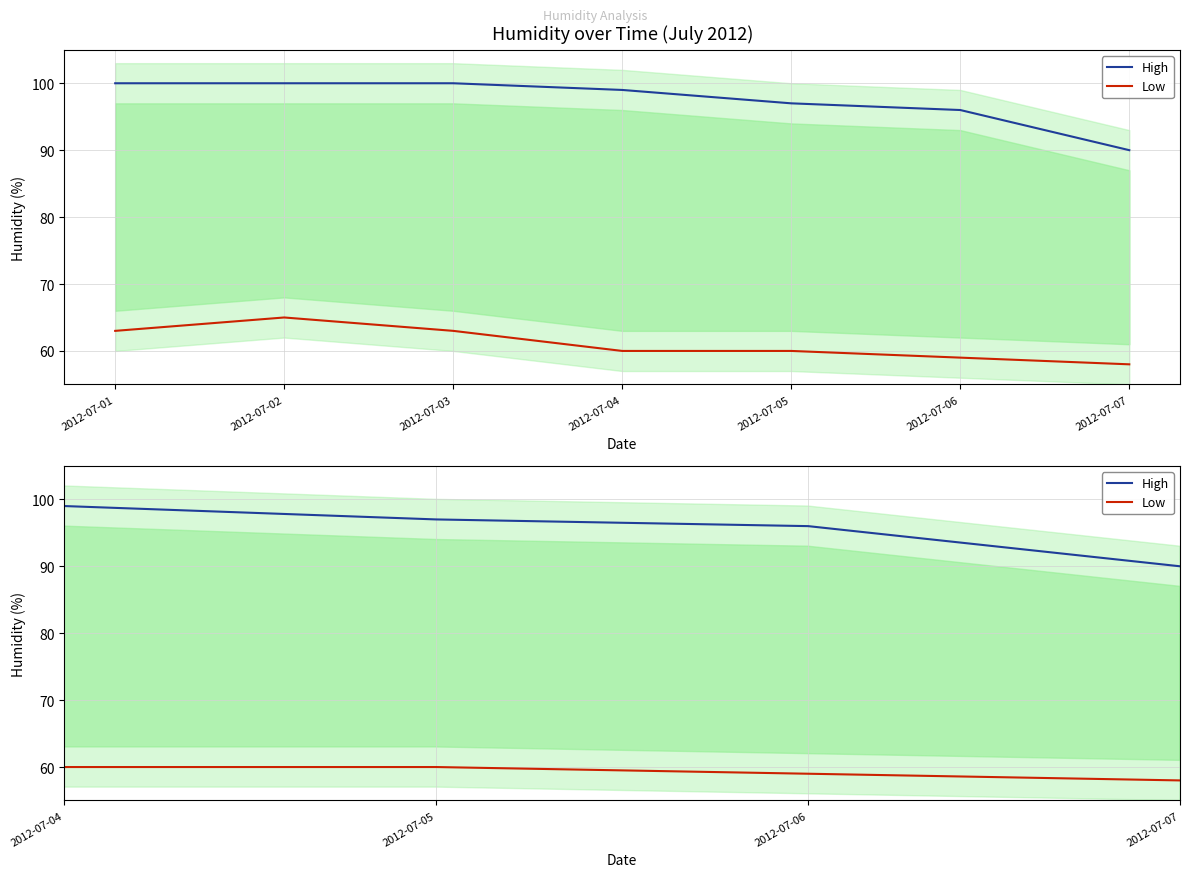

How many values in the Low series are below 60?

2